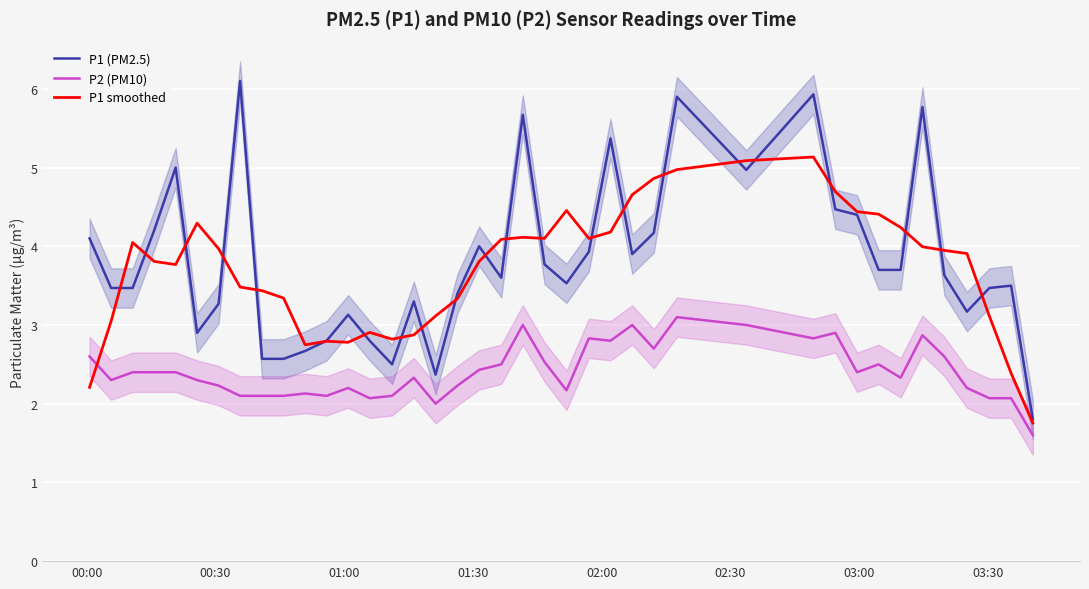

What is the difference between the second highest and second lowest values in the P2 (PM10) series?

1.0